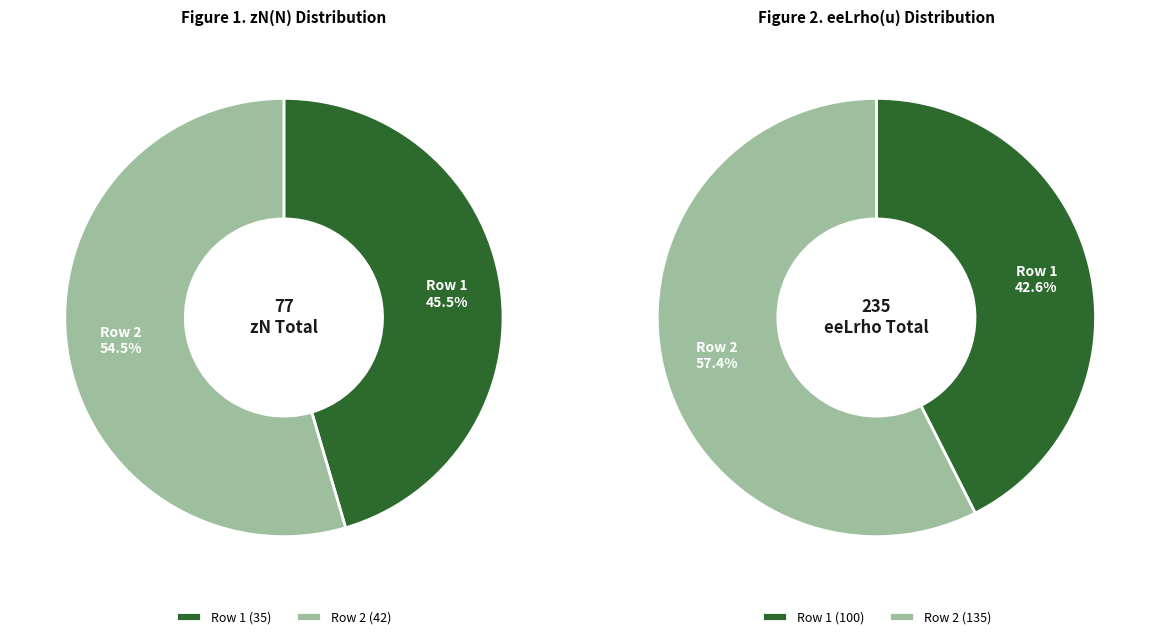

Is it true that 2020 is 33% of the pie?

False